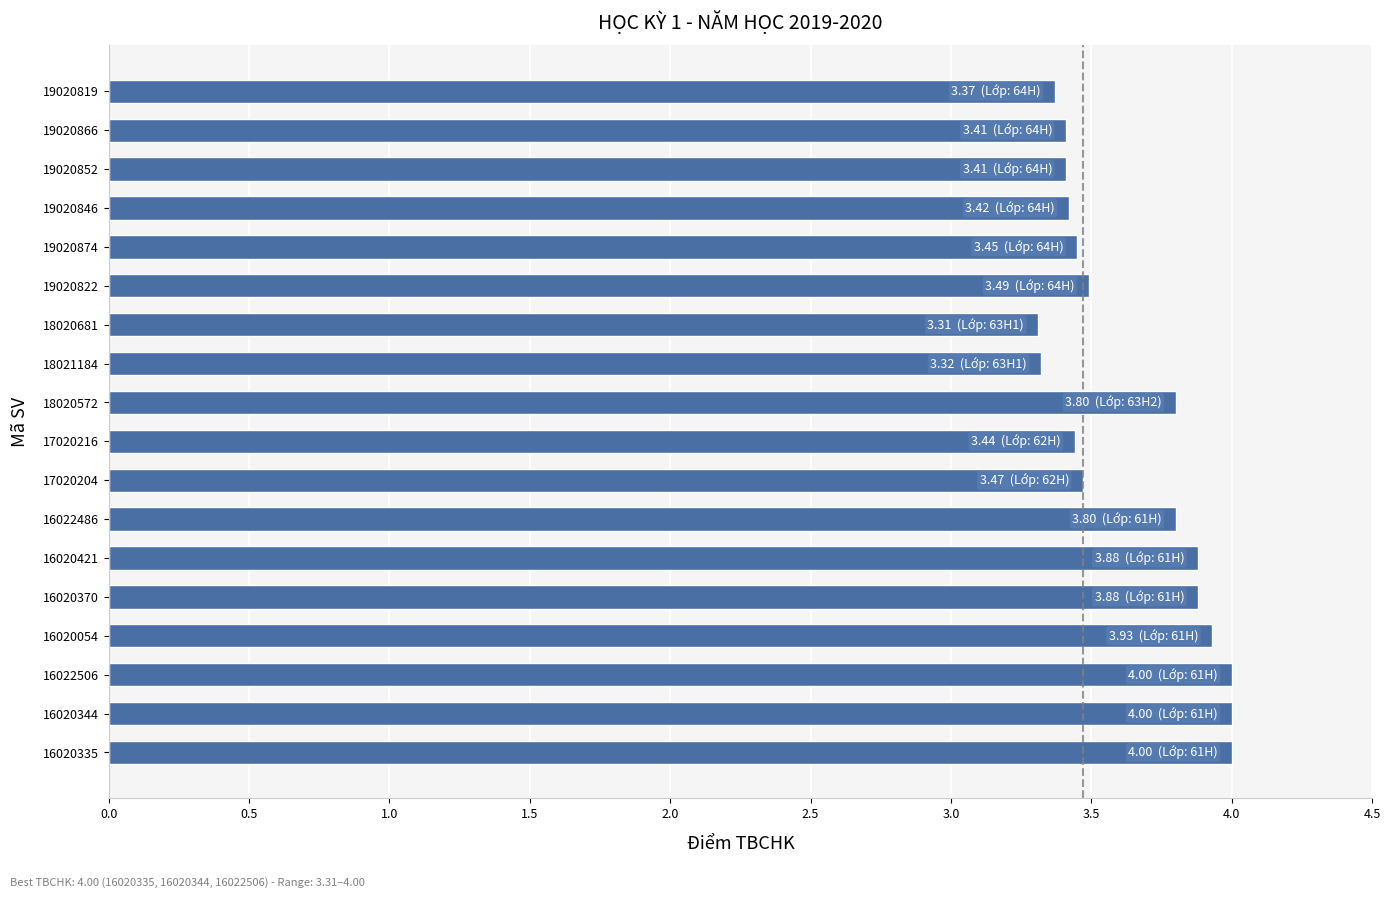

What is the sum of all values?

65.4